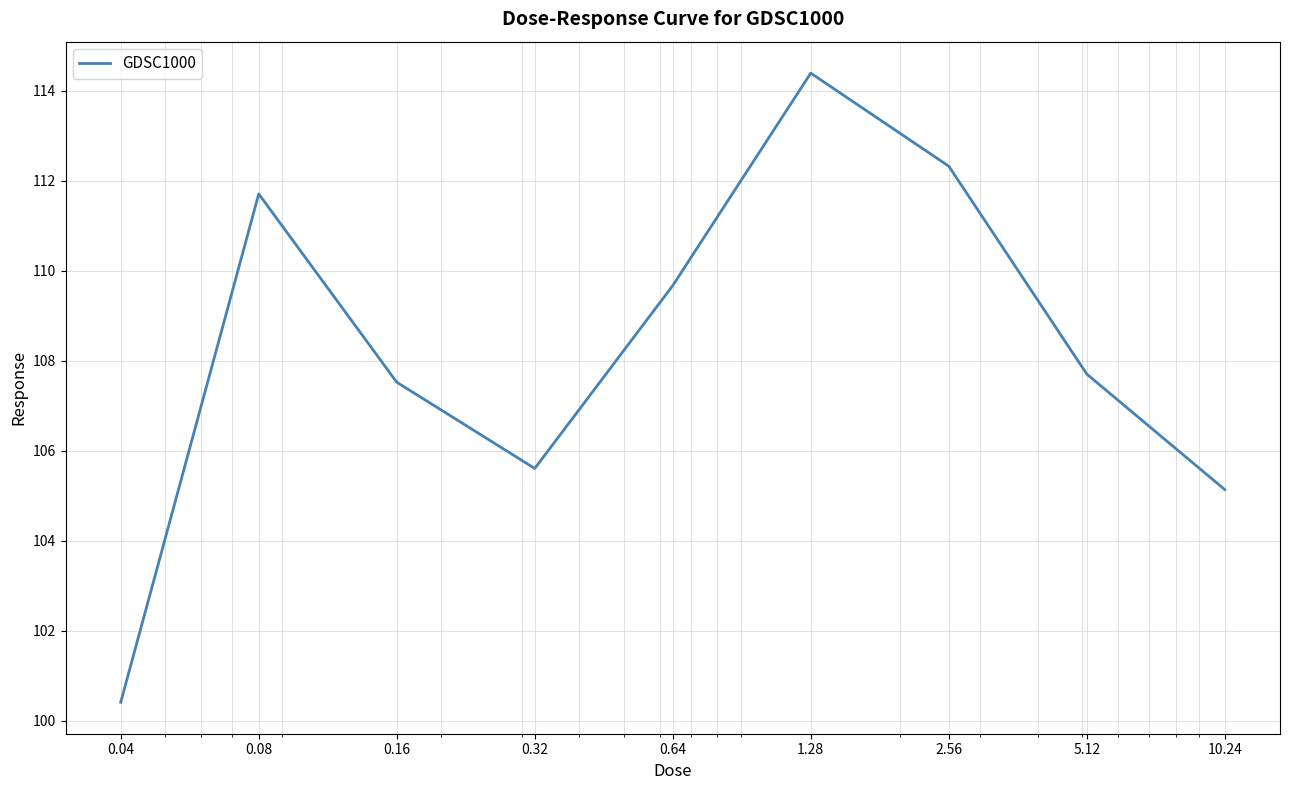

What is the difference between the maximum and minimum values?

14.0